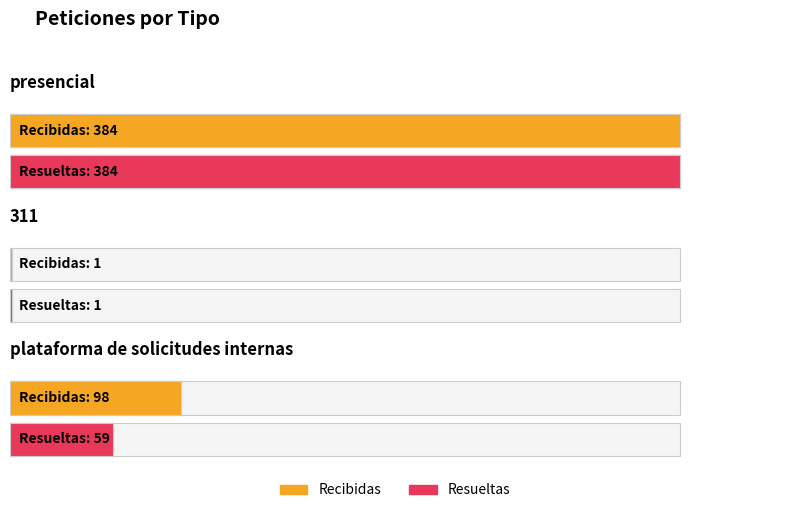

At which label is Recibidas closest to 192?

plataforma de solicitudes internas